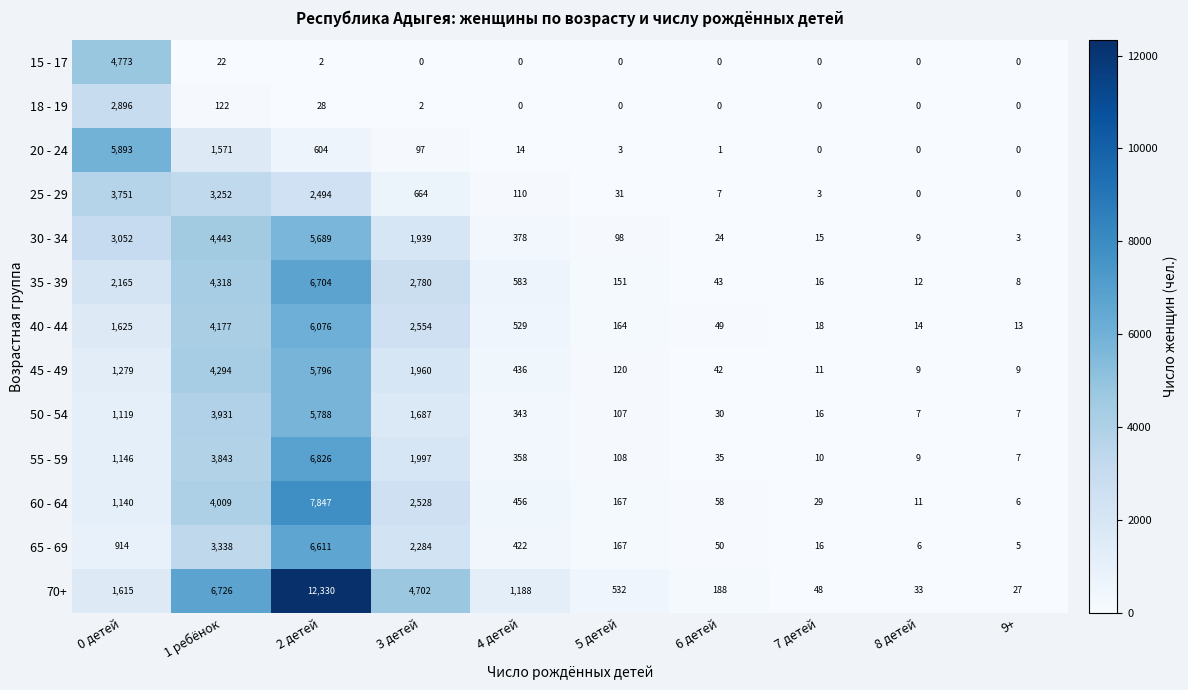

Which series has the largest range (max minus min)?

70+